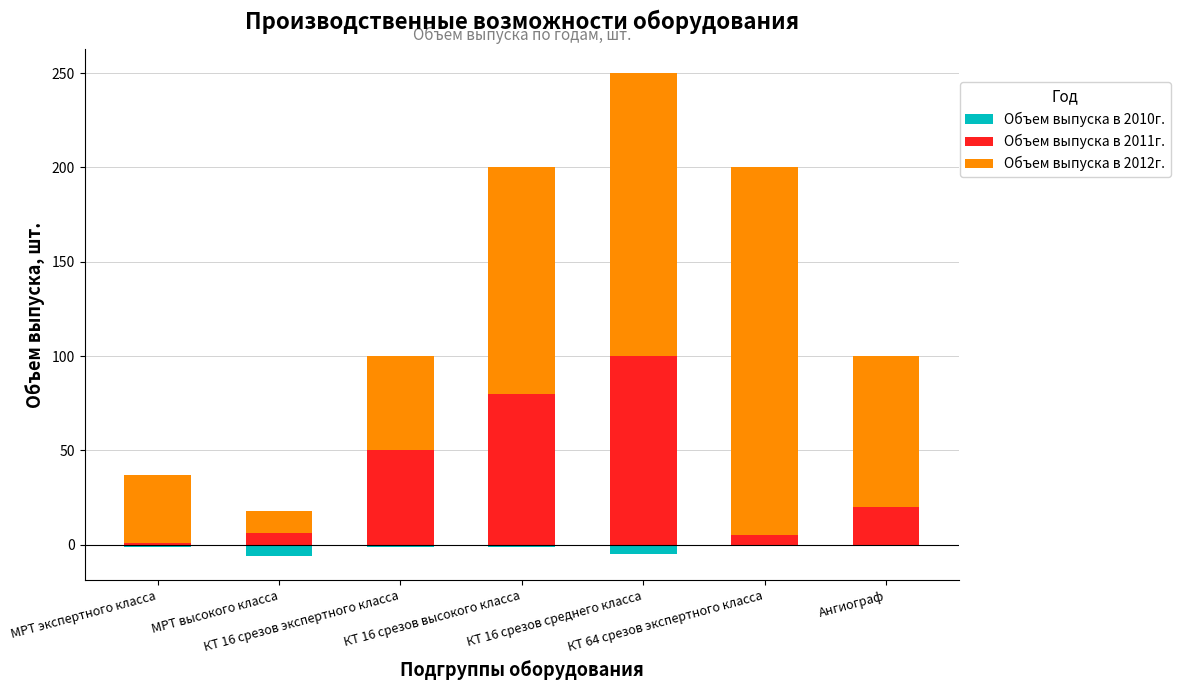

What position from the right is КТ 16 срезов среднего класса?

3